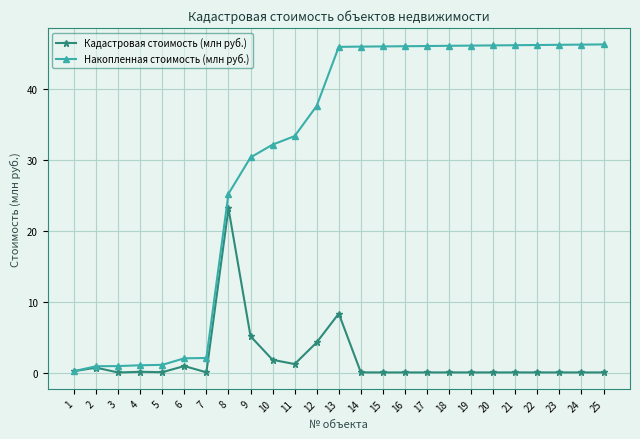

List the series in order of their peak value, highest first.

Накопленная стоимость (млн руб.), Кадастровая стоимость (млн руб.)